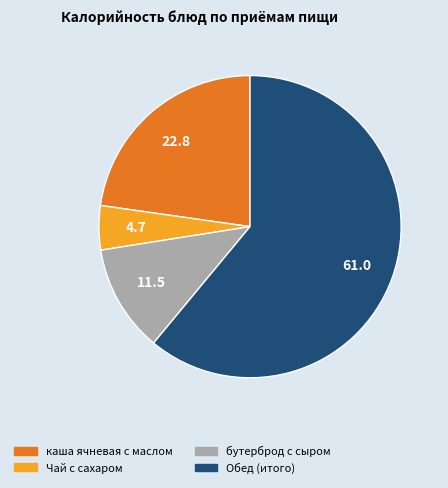

What is the majority slice?

Обед (итого)